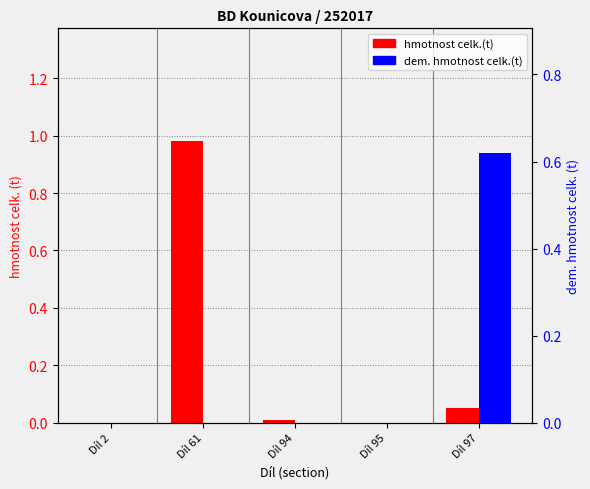

Reading left to right, list all the values displayed in this chart.

hmotnost celk.(t): 0.0	1.0	0.0	0.0	0.1
dem. hmotnost celk.(t): 0.0	0.0	0.0	0.0	0.6